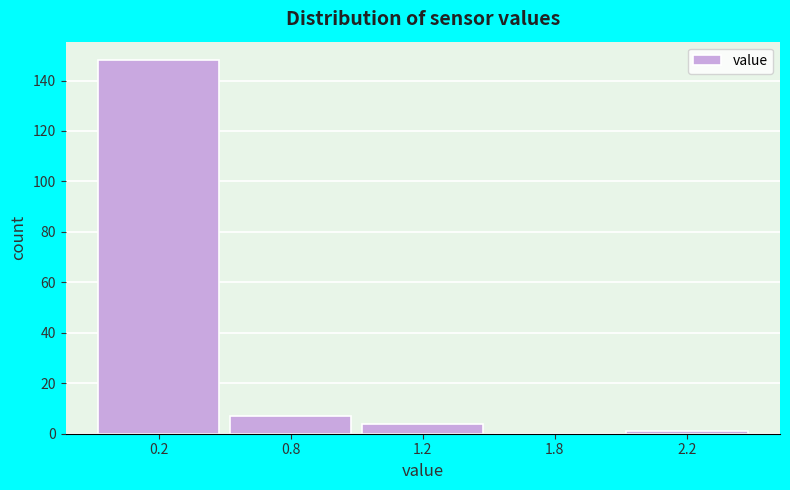

Reading left to right, transcribe all the data shown in this chart.

0.2=148	0.8=7	1.2=4	1.8=0	2.2=1